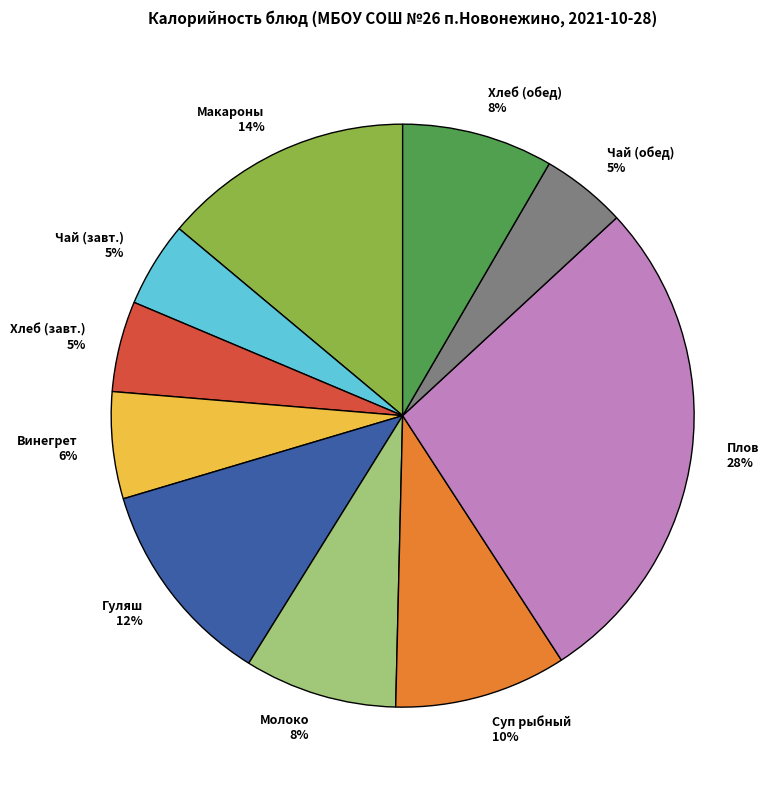

Is it true that Плов 28% is 28% of the pie?

True